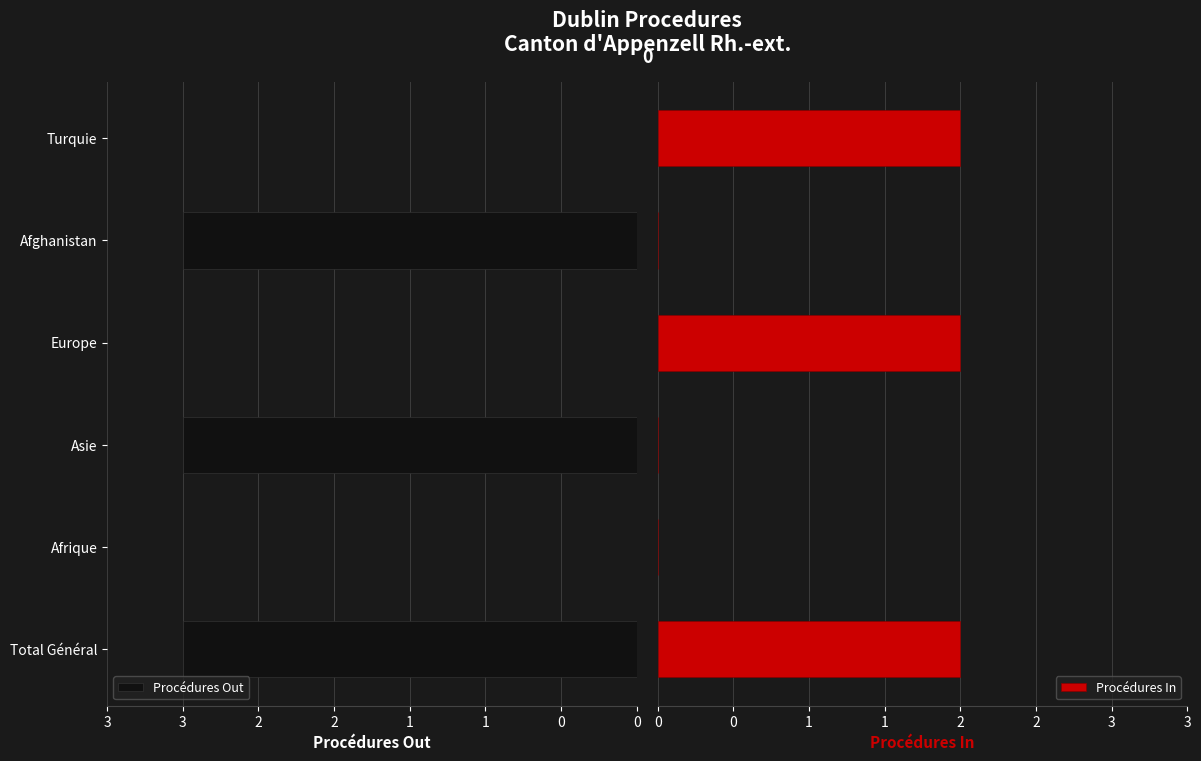

Is it true that Procédures Out equals 5 at Asie?

False